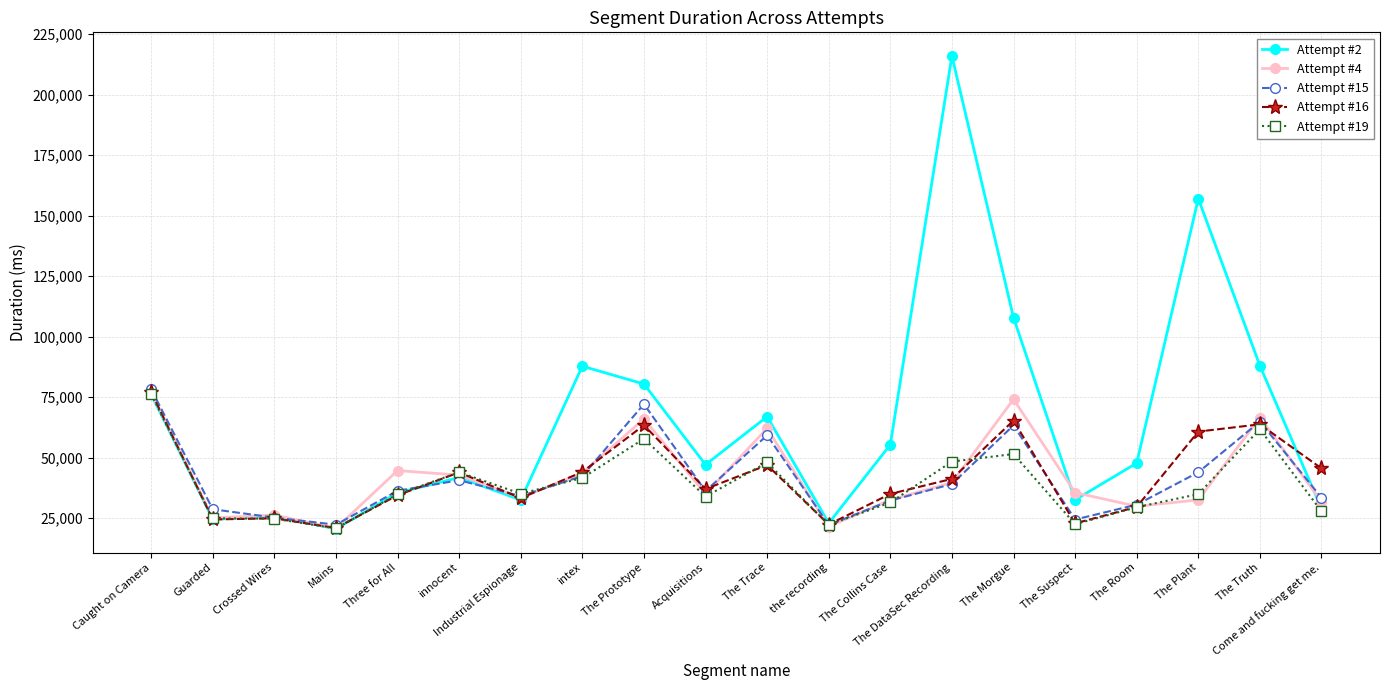

What is the label of the 17th point from the right?

Mains